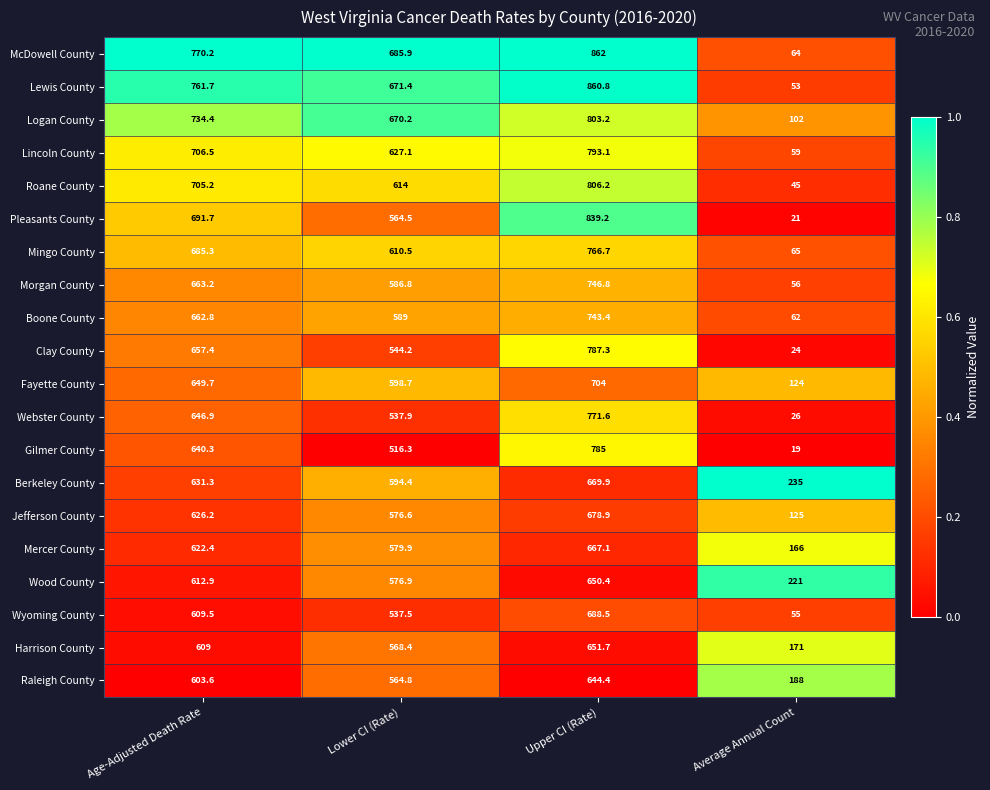

Where does the Morgan County series first go above 663?

Age-Adjusted Death Rate